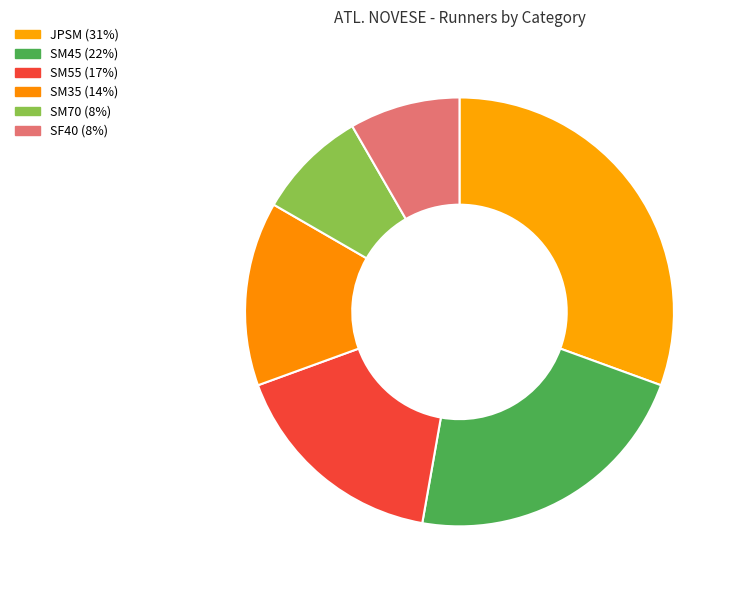

Does JPSM represent more than half of the total?

No